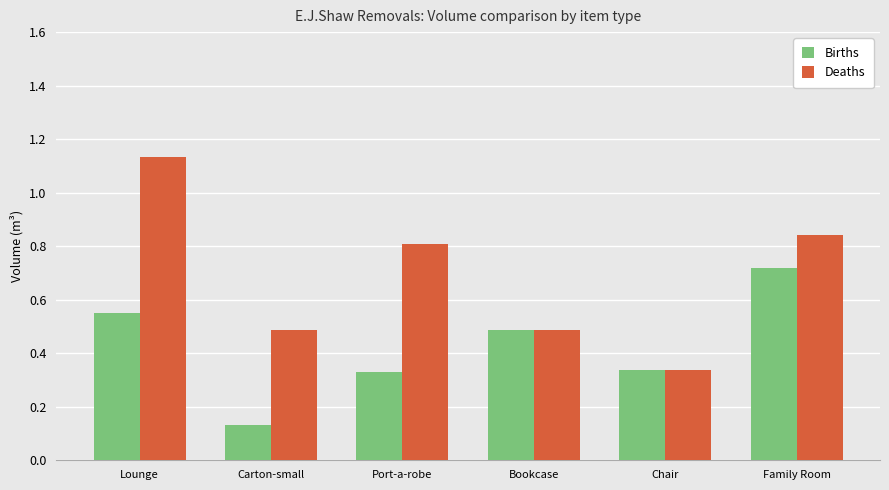

At how many categories does at least one series exceed 0?

6